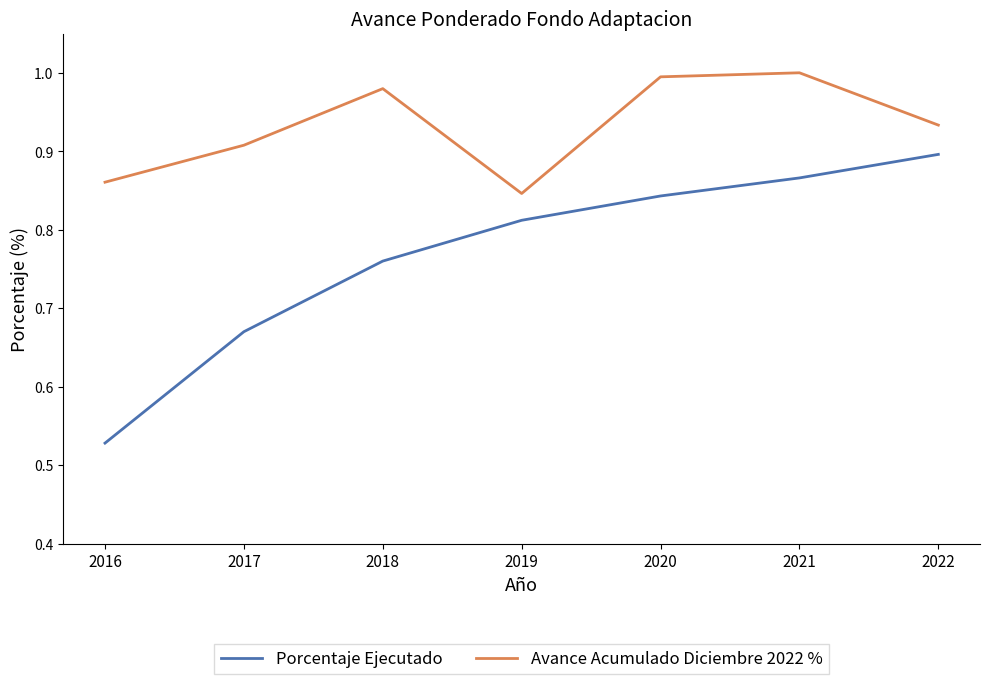

Which series has the largest total across all categories?

Avance Acumulado Diciembre 2022 %